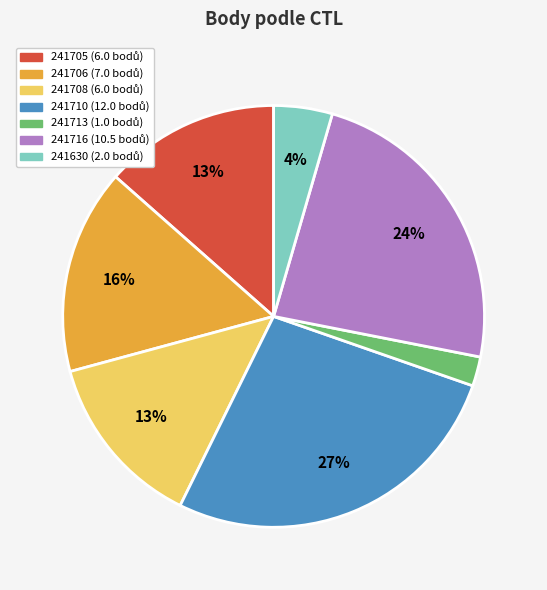

Combined, do 241708 and 241713 account for over 50%?

No